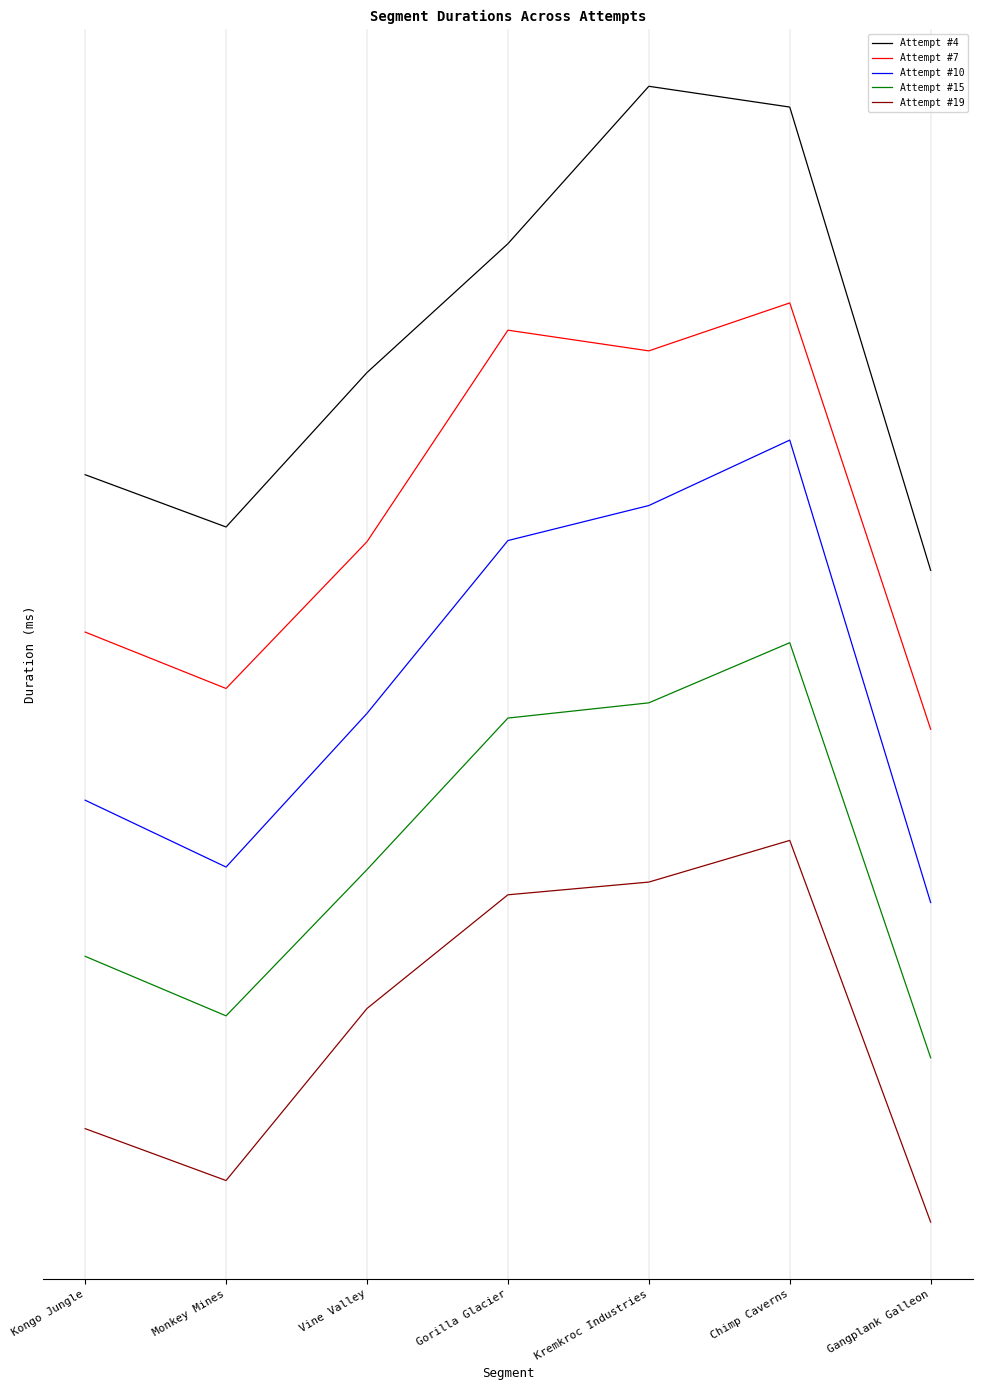

What is the greatest value displayed?

796359.3